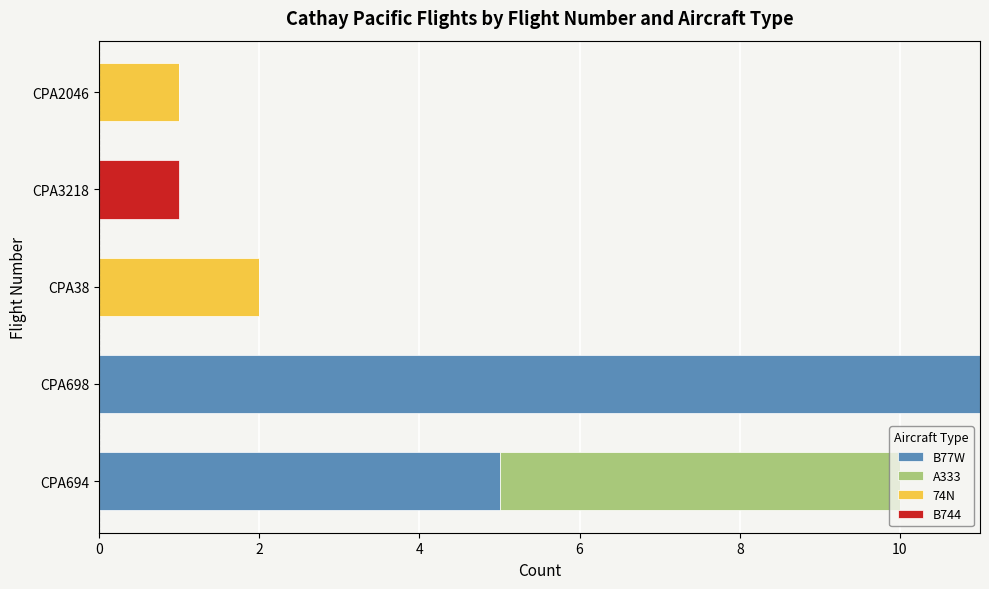

At which category is the sum across all series the highest?

CPA698